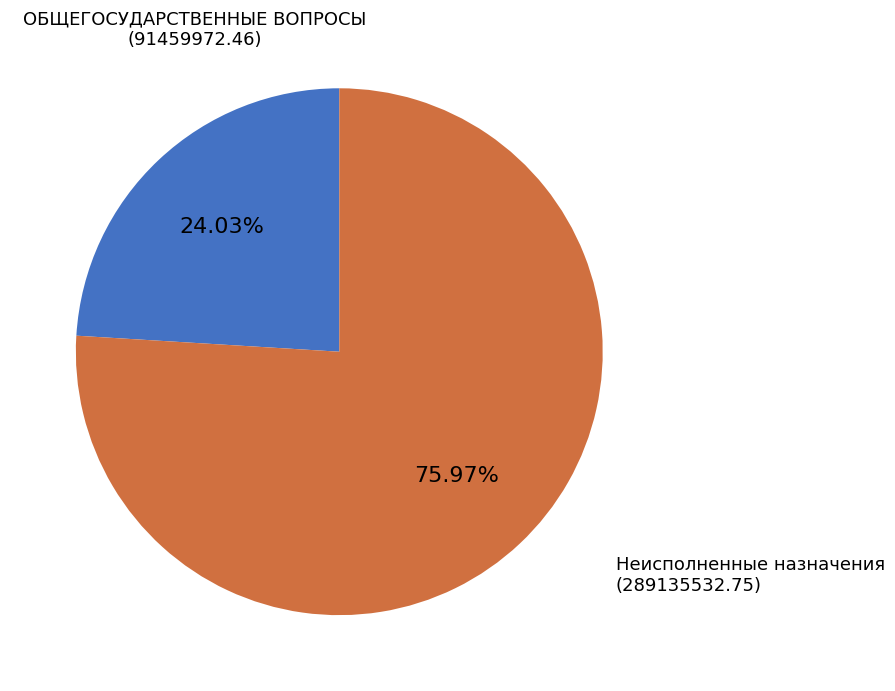

Which slice is the largest?

Неисполненные назначения (289135532.75)